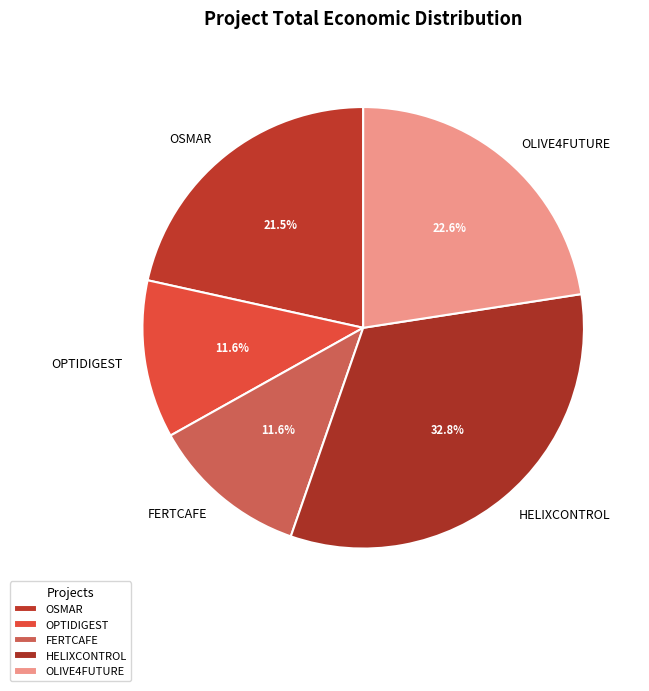

Is it true that HELIXCONTROL is 44% of the pie?

False